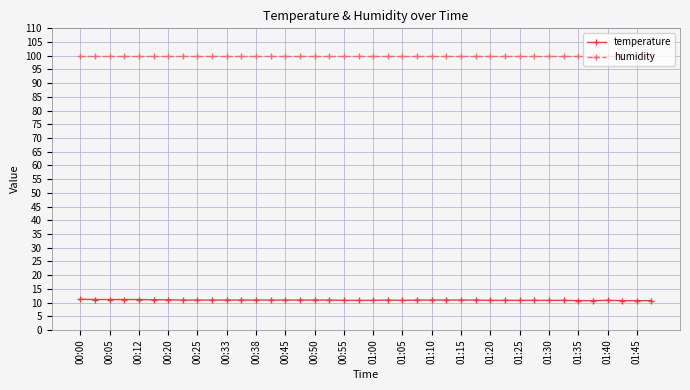

Rank the series by their average value, from lowest to highest.

temperature, humidity